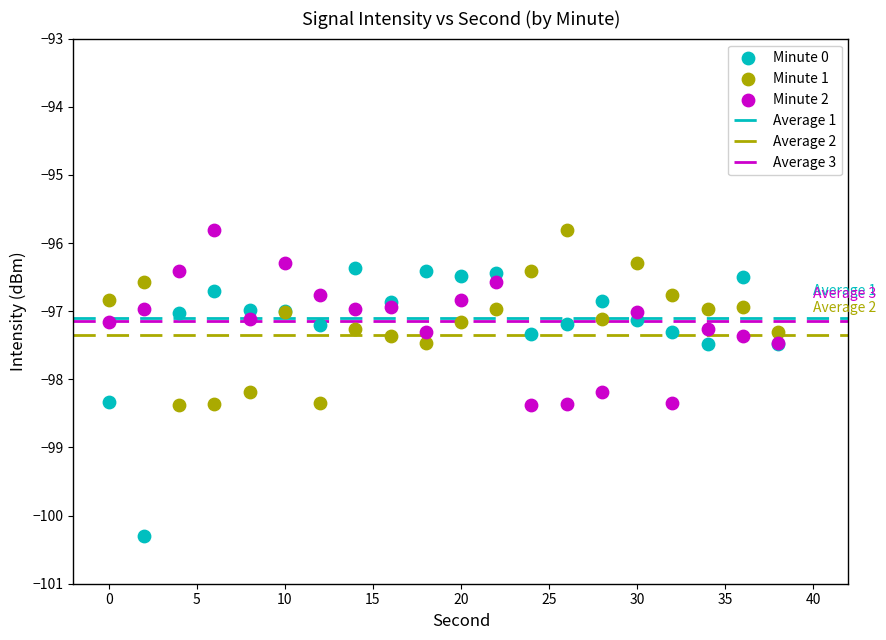

Which series has the widest spread of Y values?

Minute 0